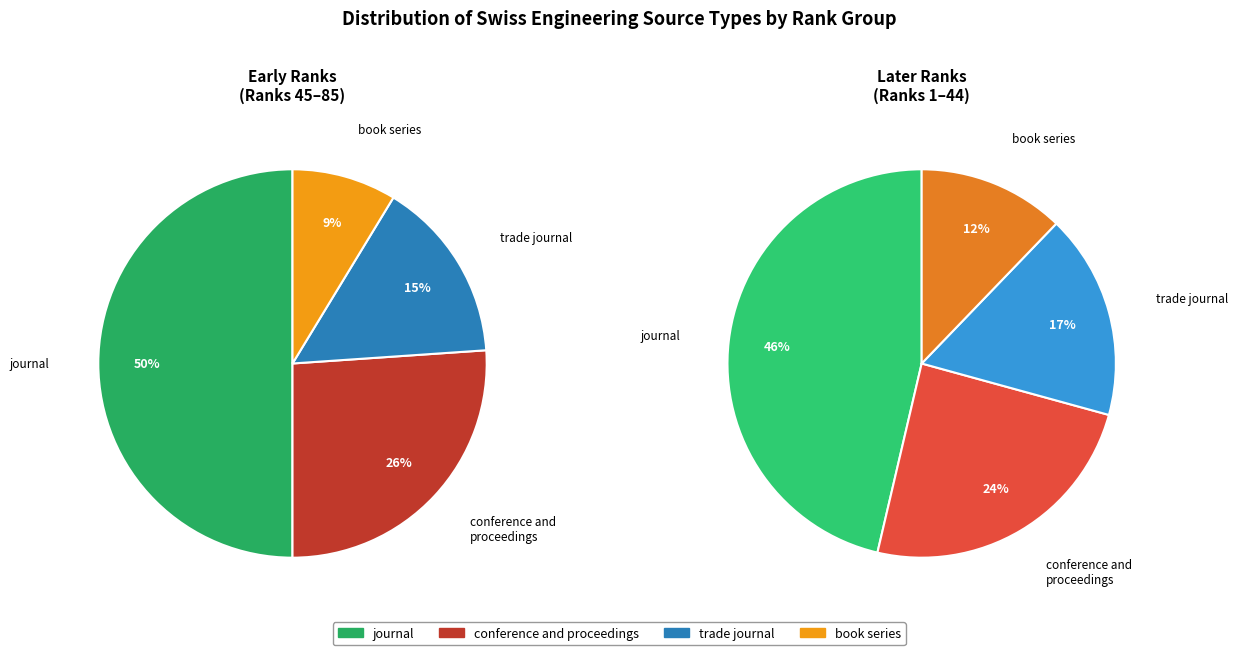

True or false: trade journal accounts for 7% of the total.

False